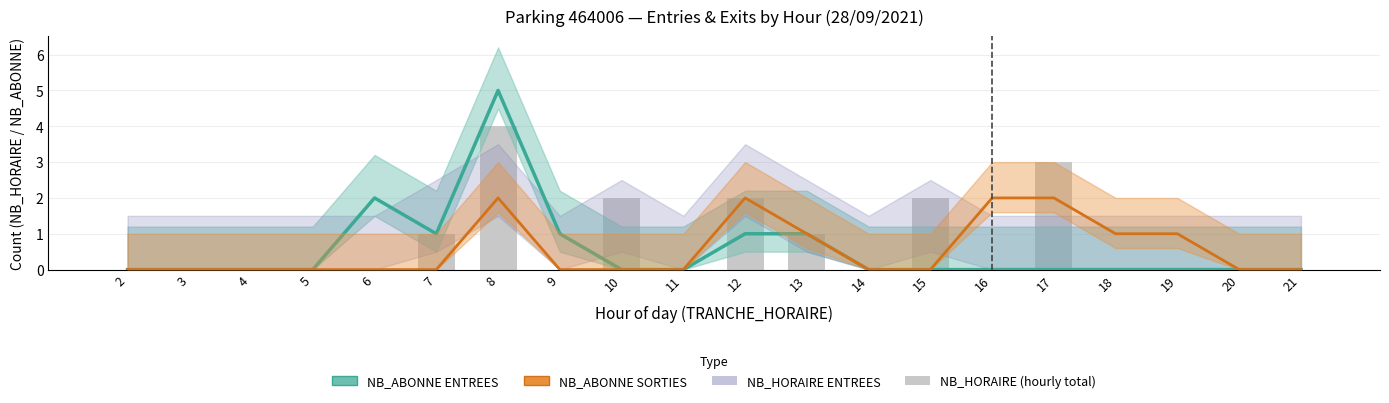

Which series has the largest total across all categories?

NB_HORAIRE (hourly)